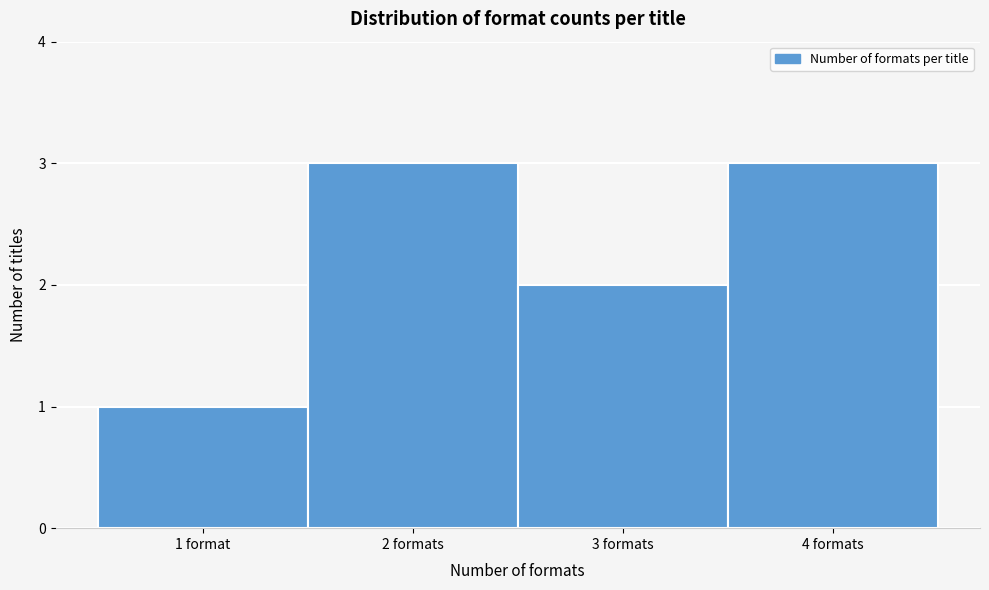

Reading left to right, extract all data points from this chart.

1	3	2	3